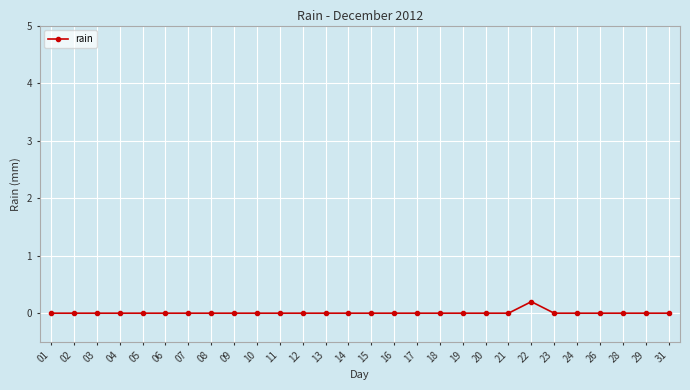

True or false: the data shows 0.0 at 04.

True